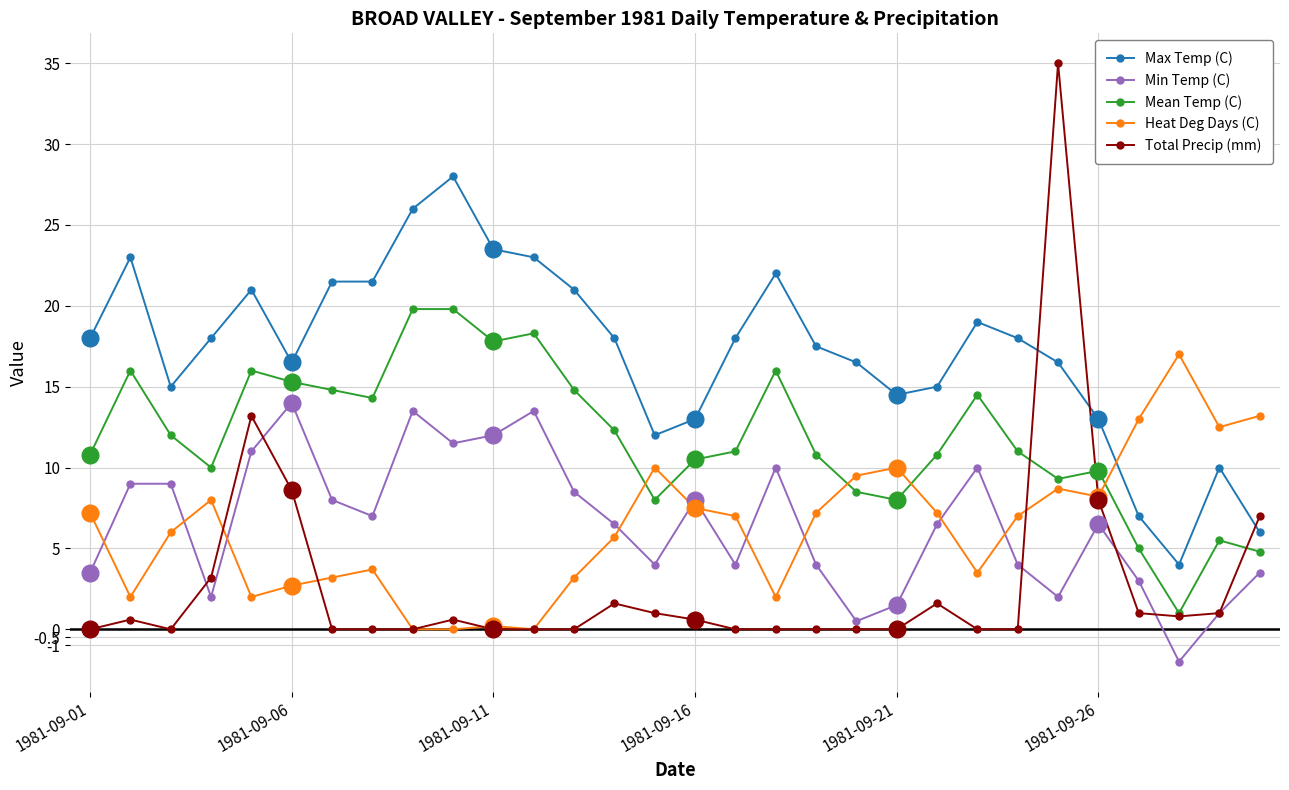

True or false: Heat Deg Days (C) has a value of 2.0 at 17.

True